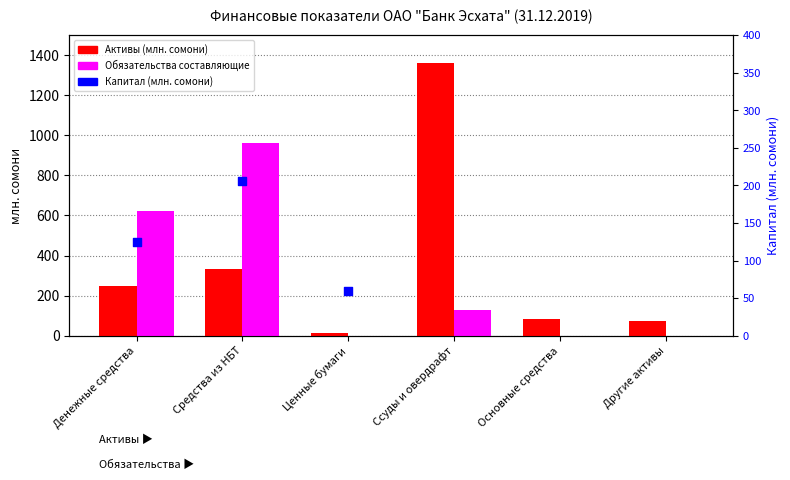

At which category is the sum across all series the highest?

Ссуды и овердрафт